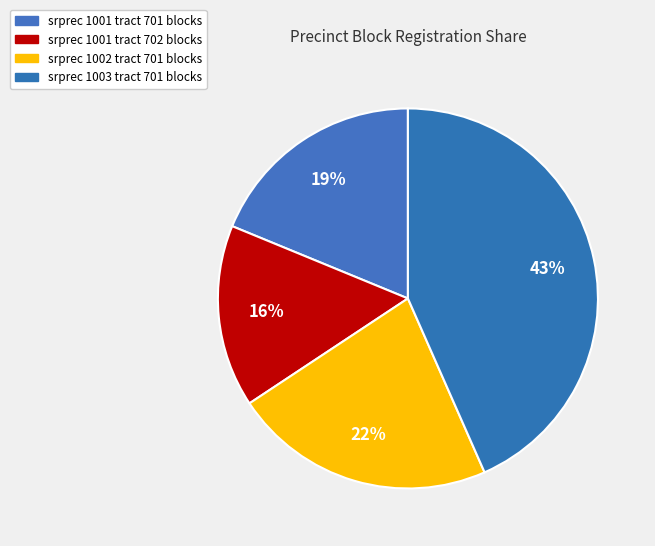

How many slices are in this pie chart?

4